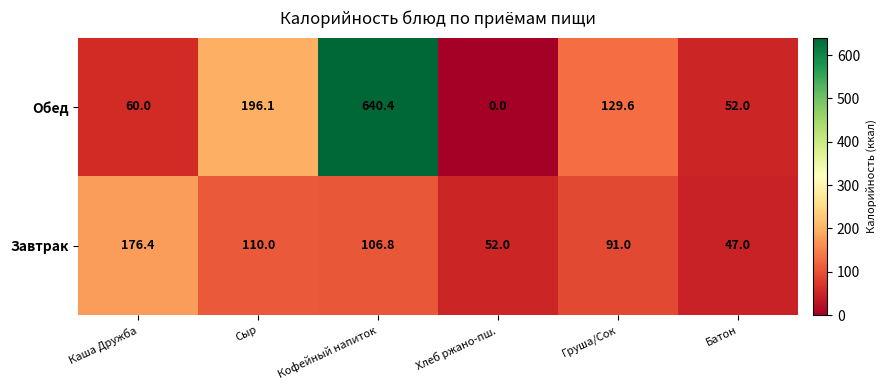

What is the sum of the Завтрак values at Кофейный напиток and Хлеб ржано-пш.?

158.8